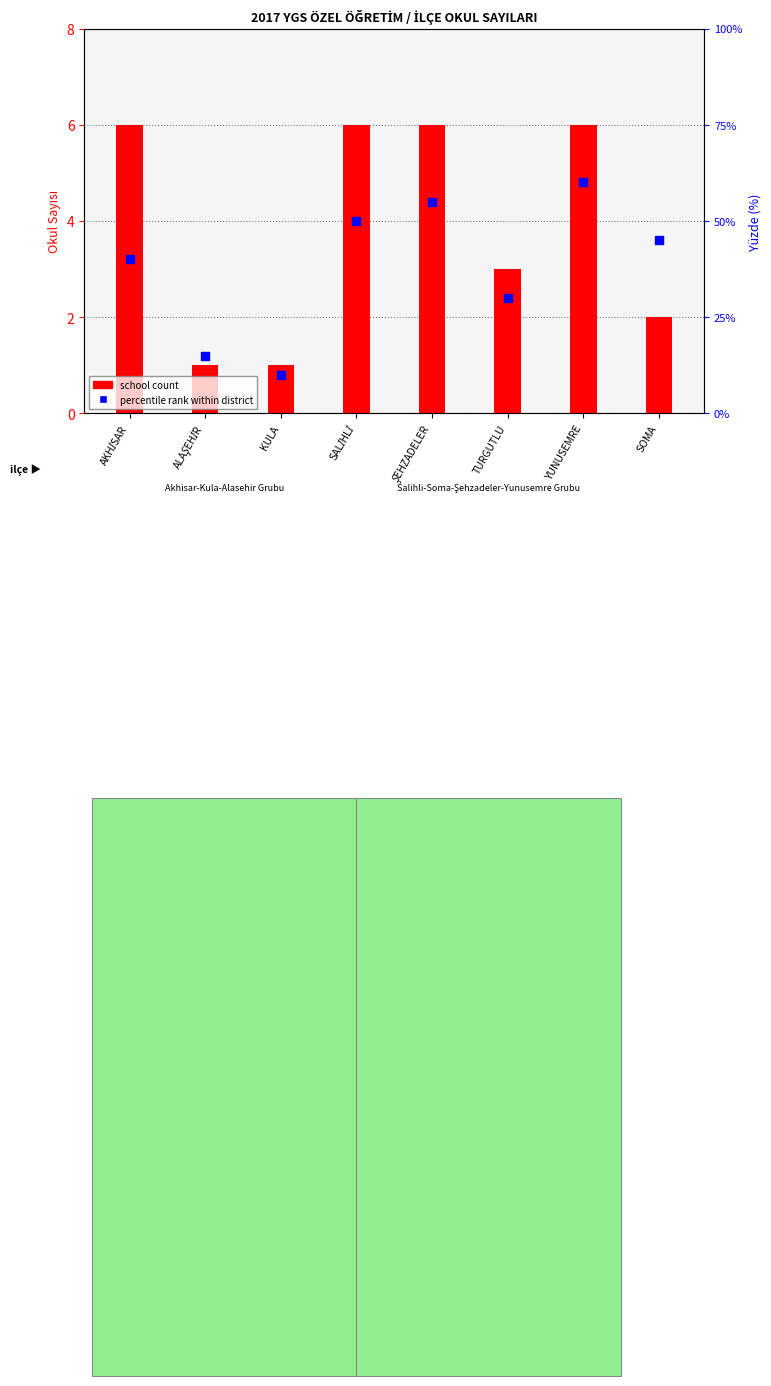

At how many categories does at least one series exceed 47?

3